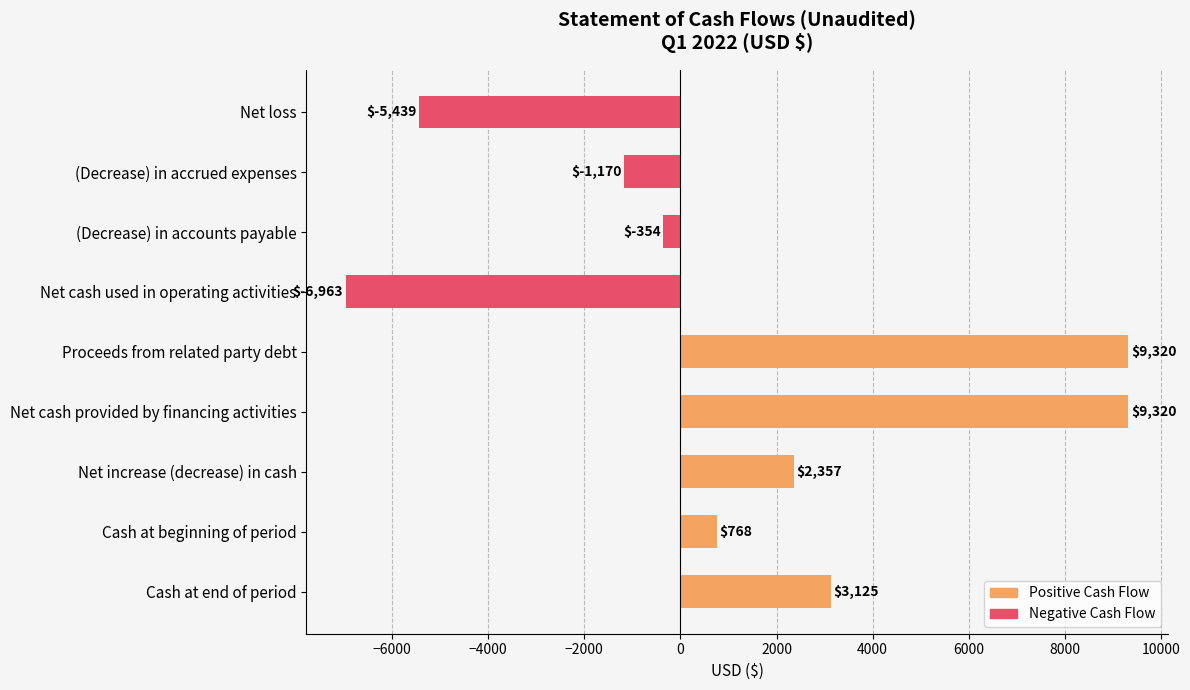

How many data points are above 768?

4